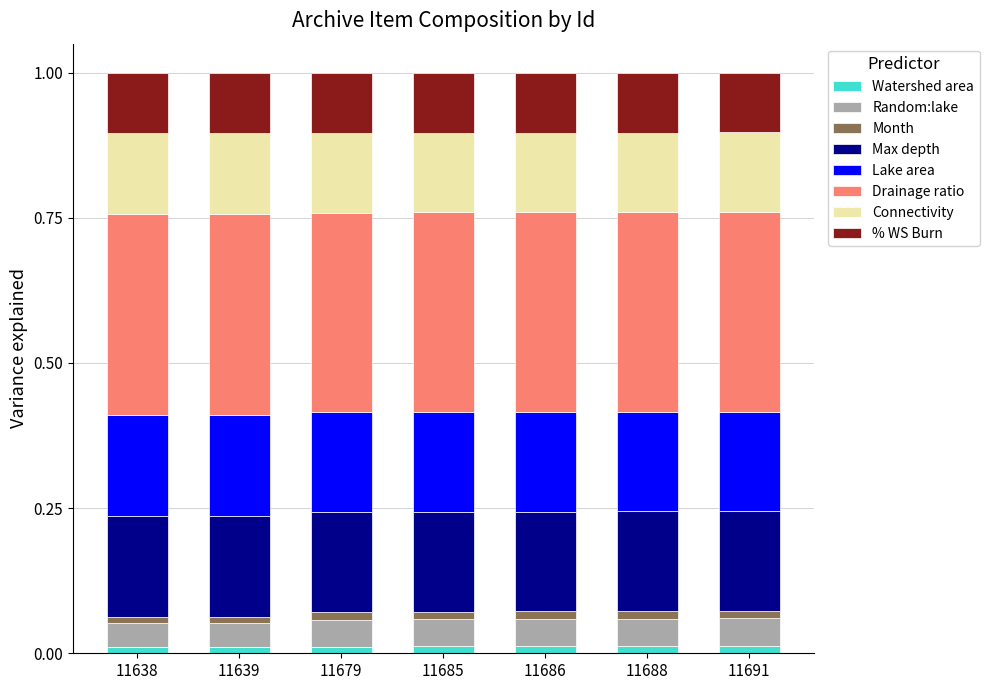

Does the chart contain stacked bars?

Yes